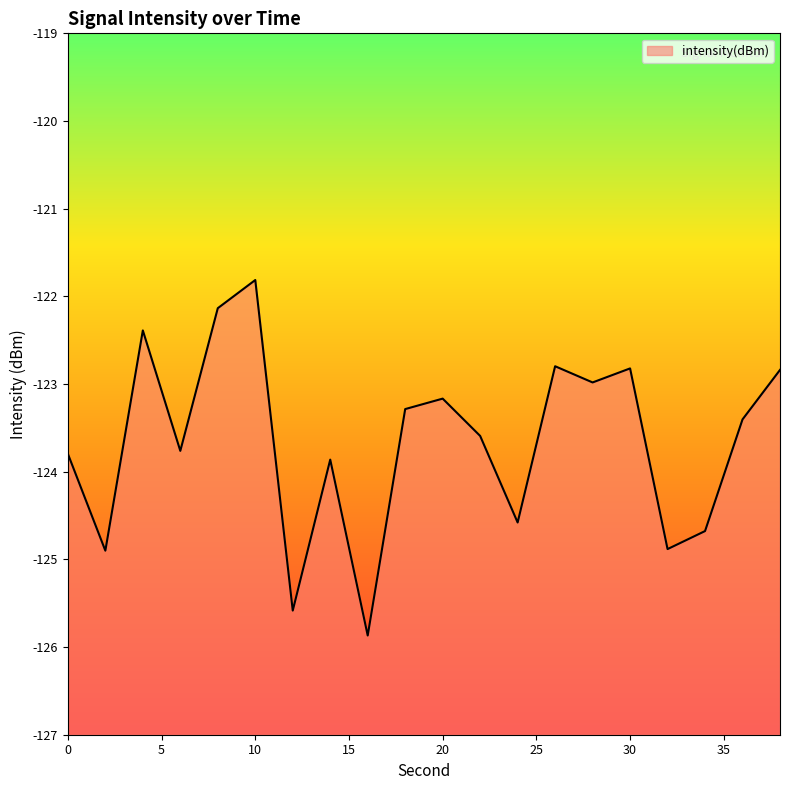

True or false: there are more than 0 points higher than both neighbors.

True